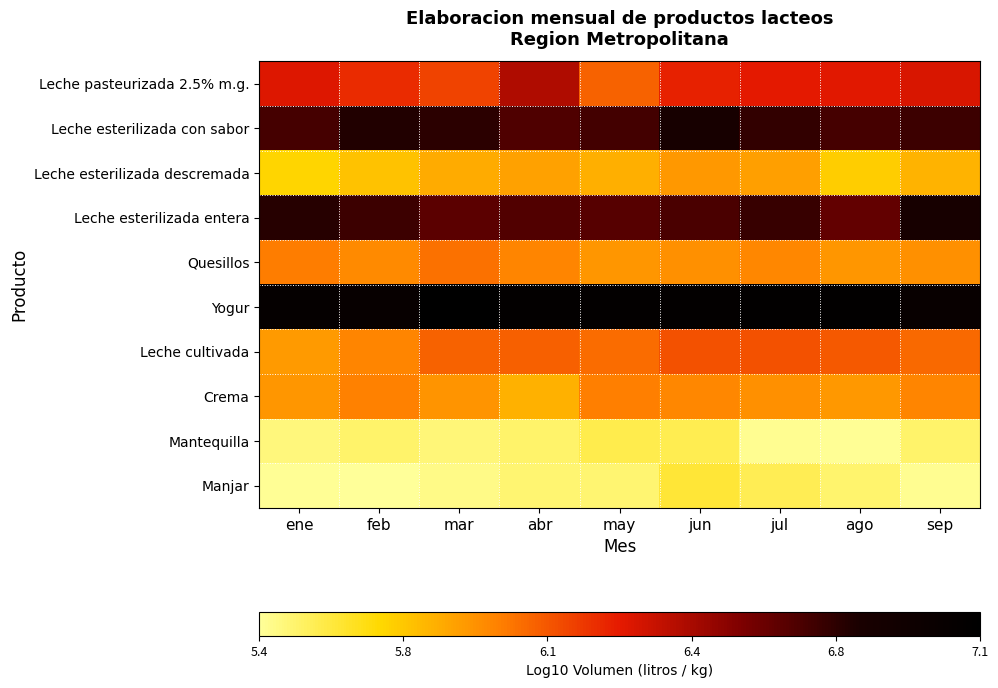

At jul, list the series in order from smallest to largest.

Mantequilla, Manjar, Leche esterilizada descremada, Crema, Quesillos, Leche cultivada, Leche pasteurizada 2.5% m.g., Leche esterilizada entera, Leche esterilizada con sabor, Yogur